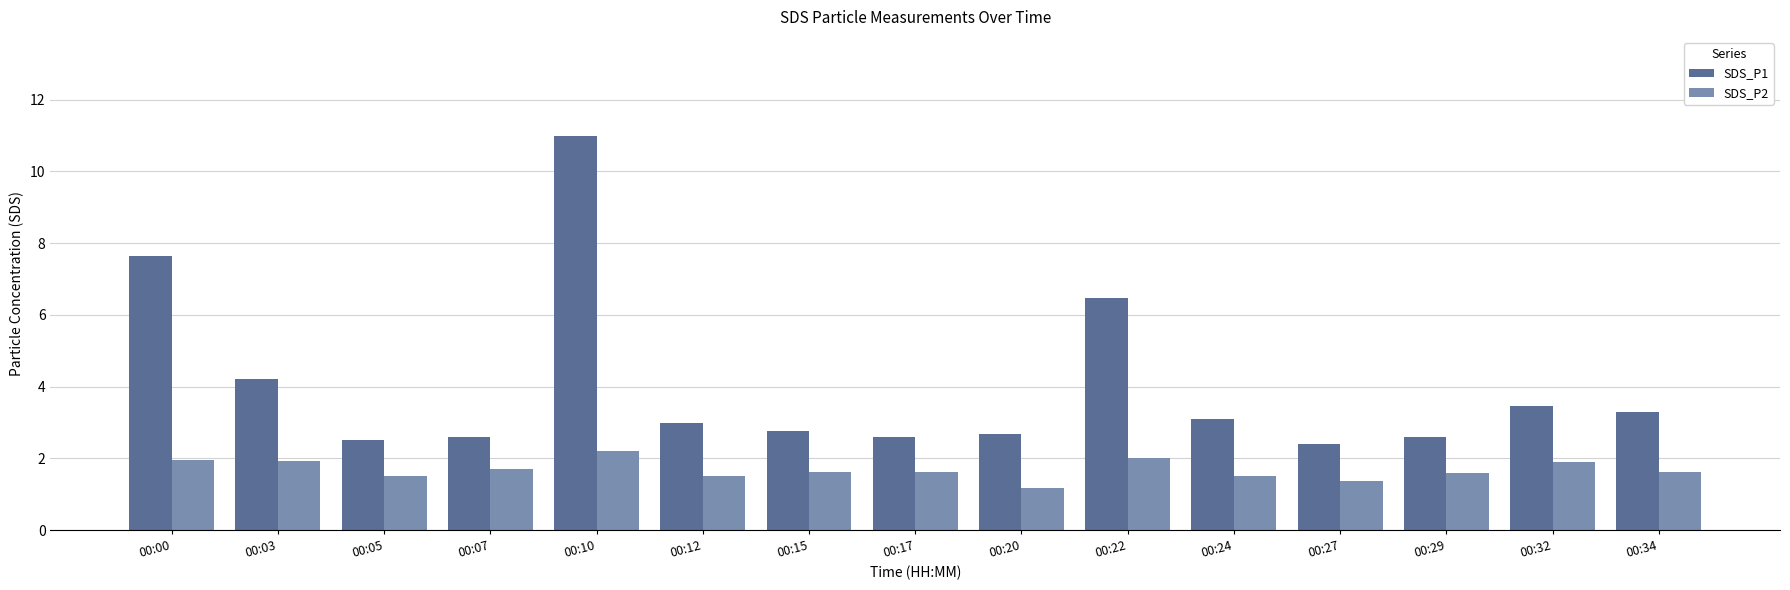

At 00:17, list the series in order from smallest to largest.

SDS_P2, SDS_P1